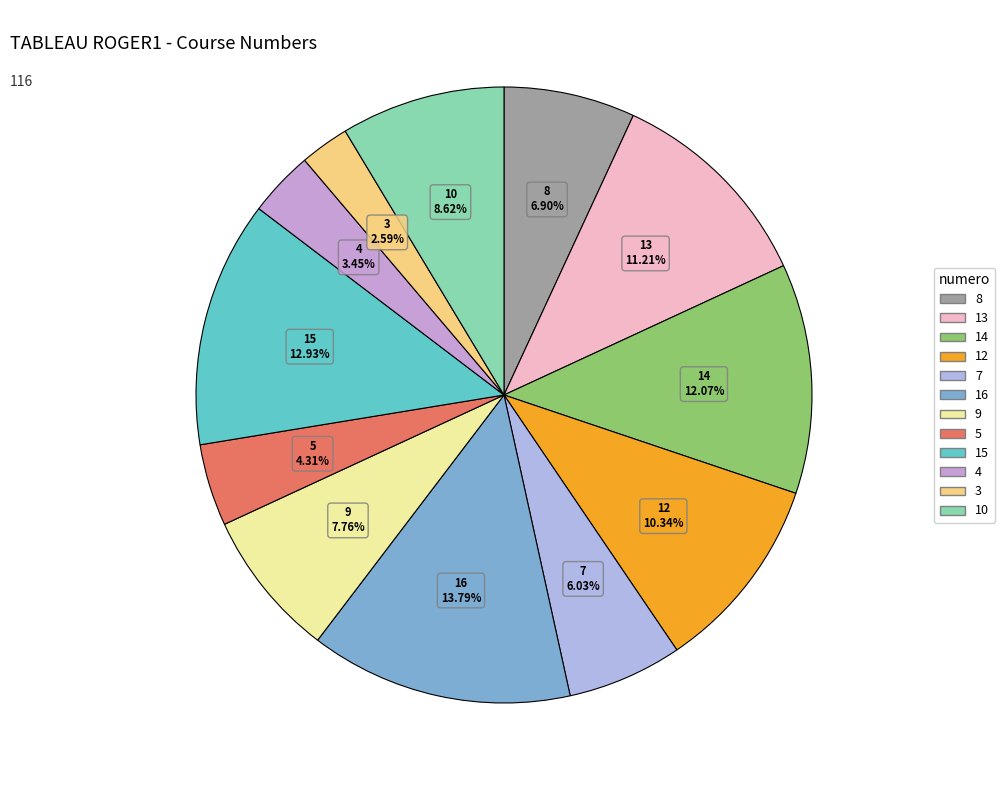

Does 8 account for over 50% of the chart?

No